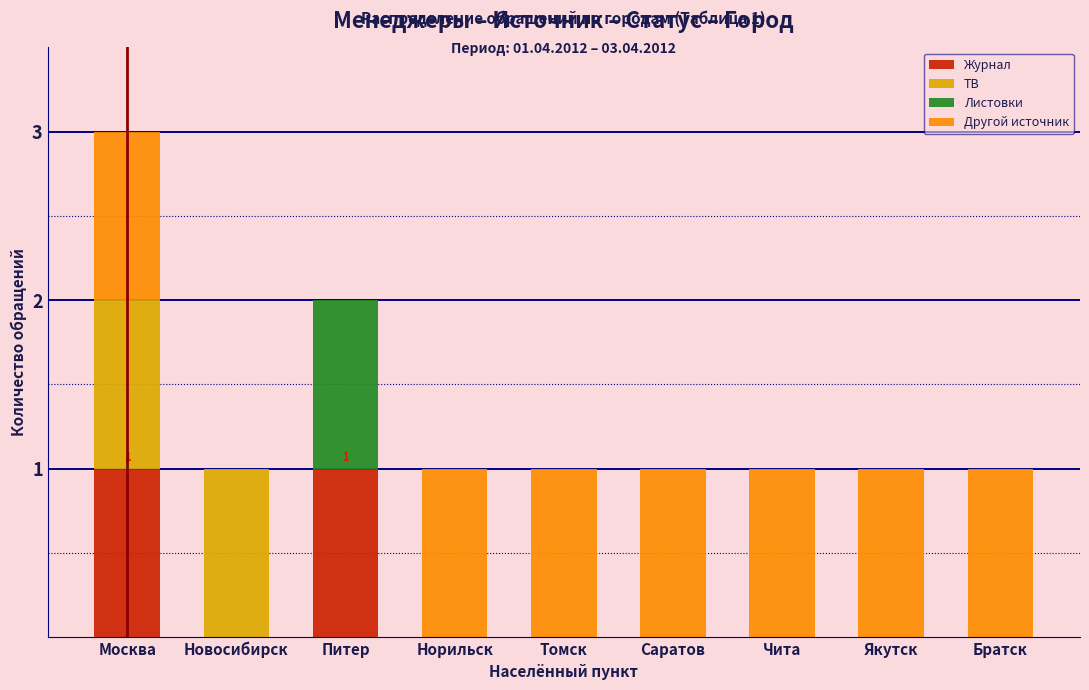

What is the total value across all series at Москва?

3